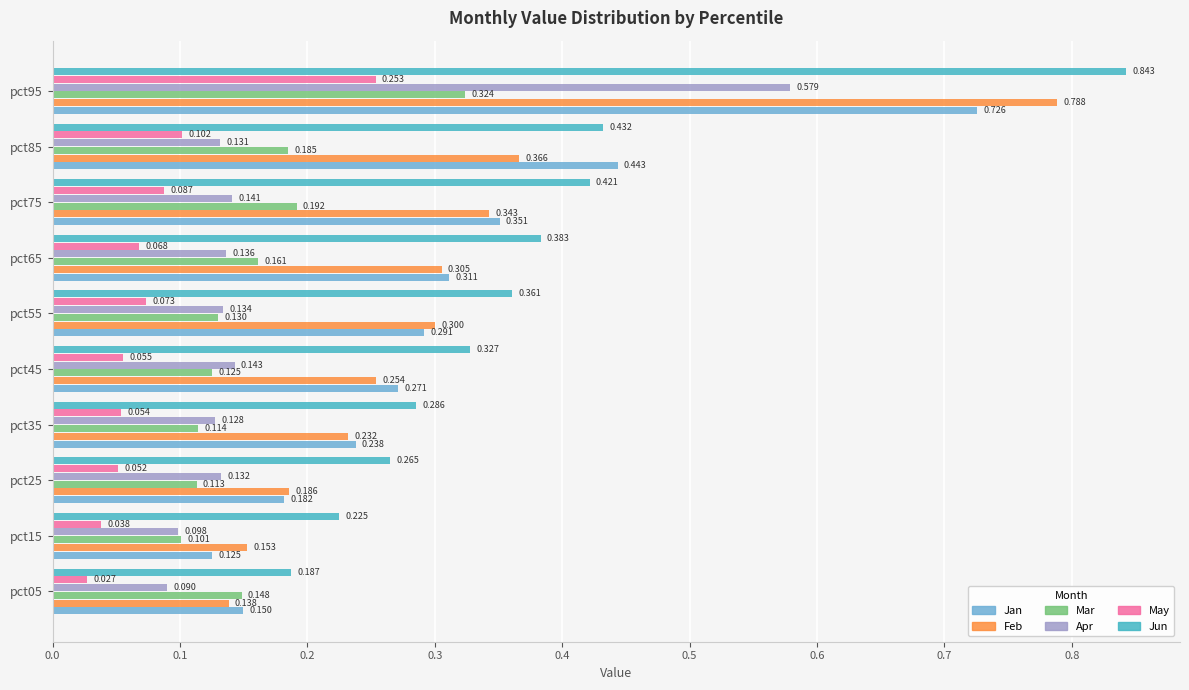

Is the value of Feb at pct85 greater than the value of Jun at pct05?

Yes